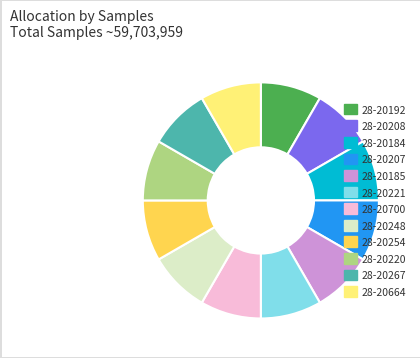

What is the ratio of the value at 28-20700 to the value at 28-20267?

1.0